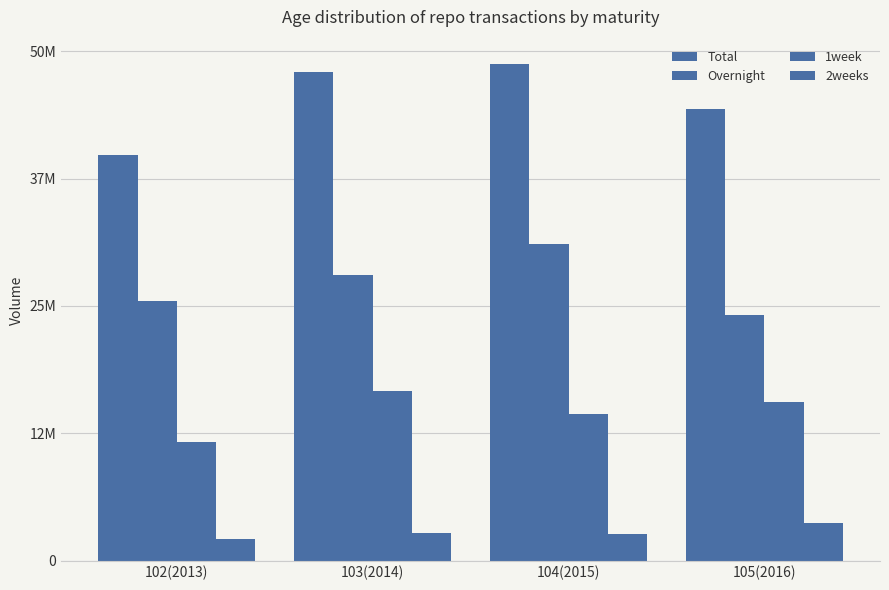

Which category has the highest value in the Total series?

104(2015)